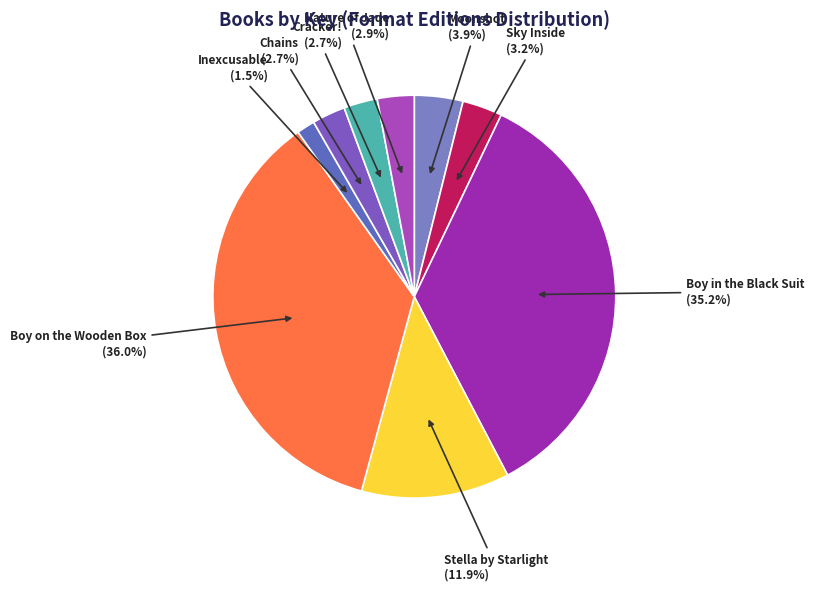

Count the number of slices in the pie.

9